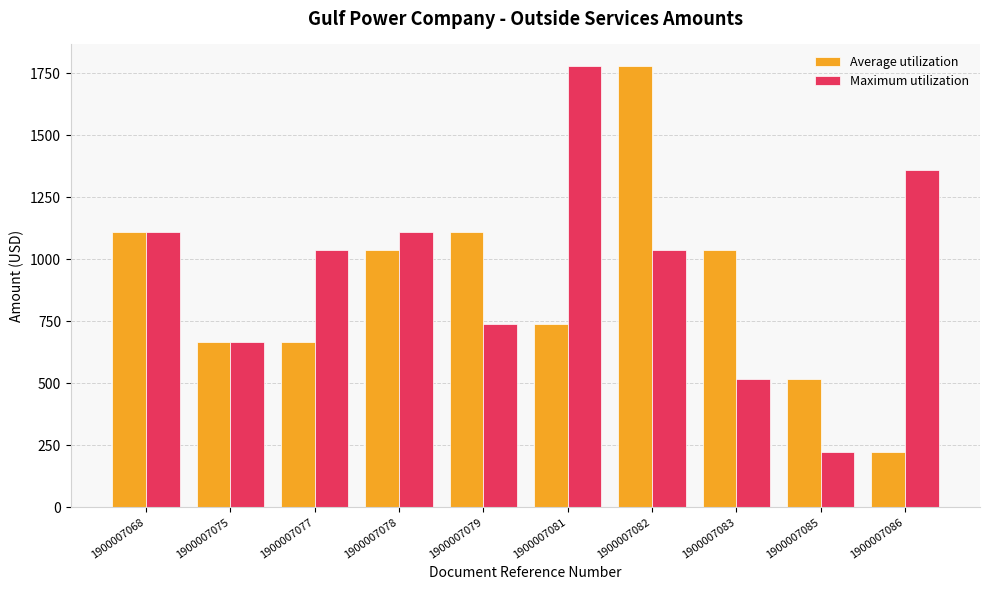

Rank the series by their average value, from lowest to highest.

Average utilization, Maximum utilization